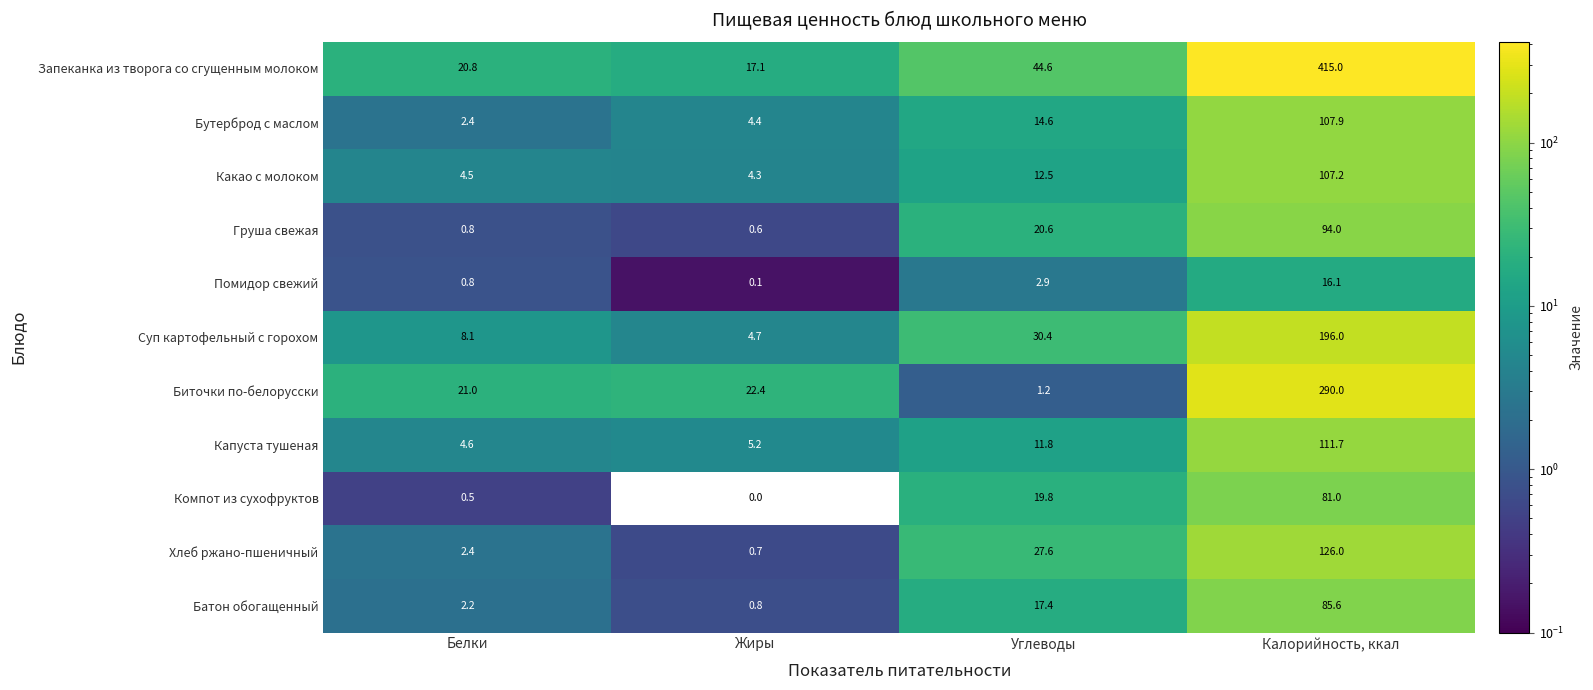

Between Углеводы and Калорийность, ккал, which series saw the biggest shift?

Запеканка из творога со сгущенным молоком